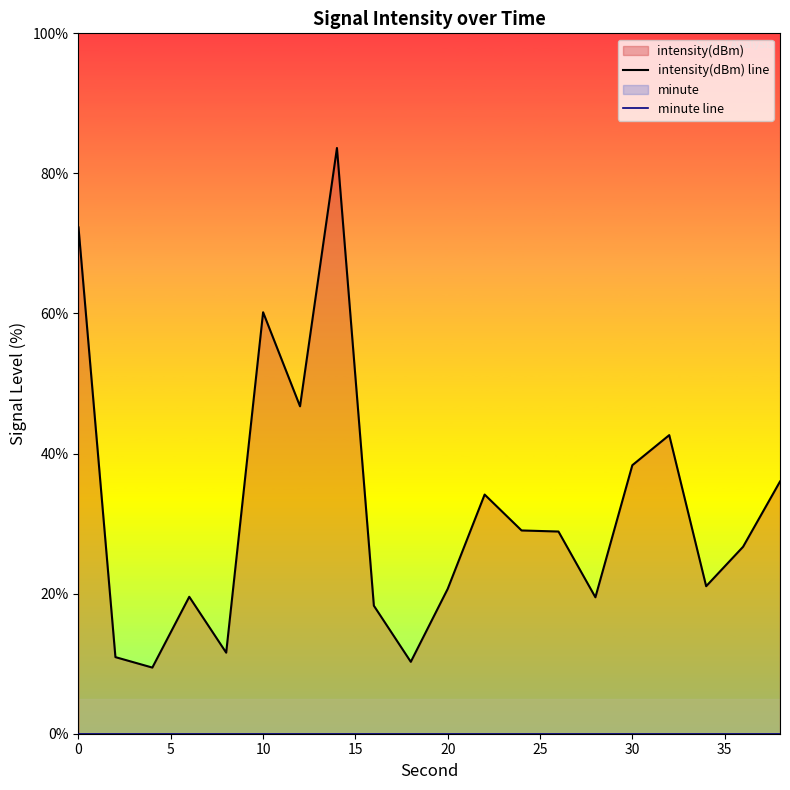

True or false: minute line and intensity(dBm) line intersect in this chart.

False